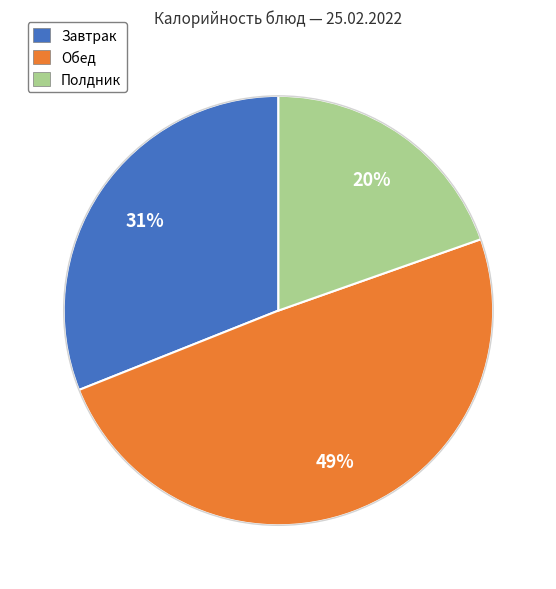

How many slices are in this pie chart?

3